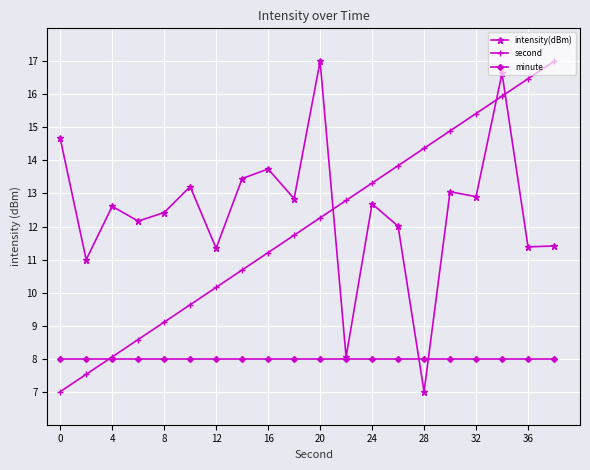

What is the value of the second point at the 8th from the left?

10.7